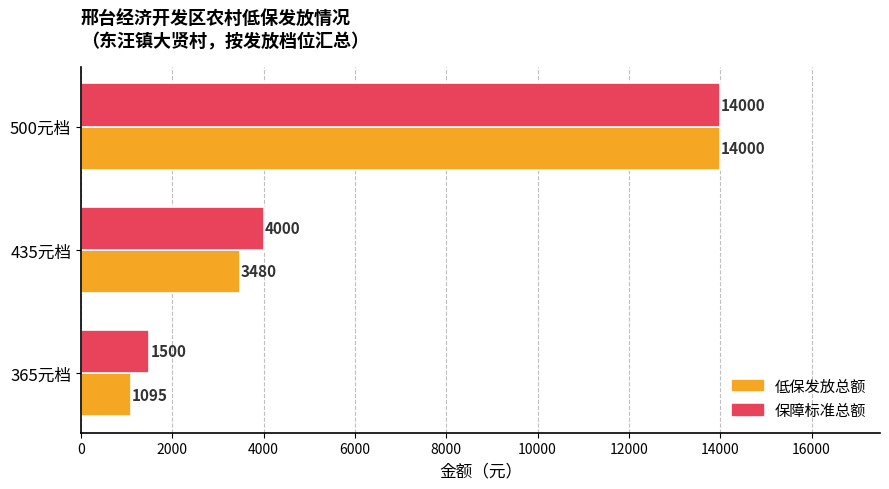

Between 435元档 and 500元档, which series saw the biggest shift?

低保发放总额